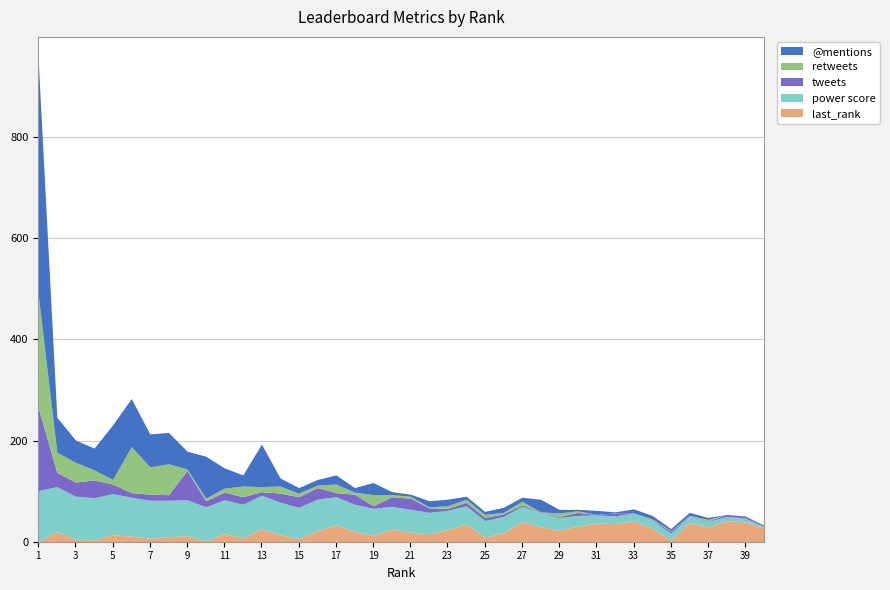

The value of retweets at 10 is 8. True or false?

False